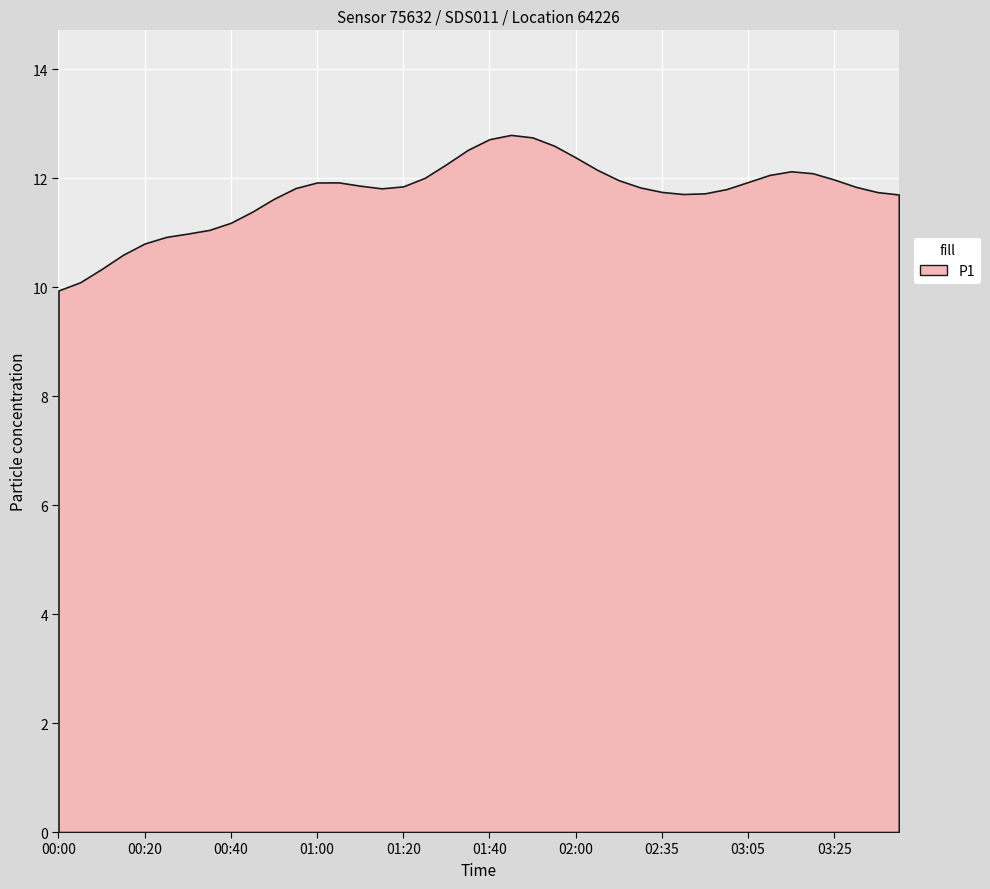

Between 01:40 and 02:15, which is larger?

01:40